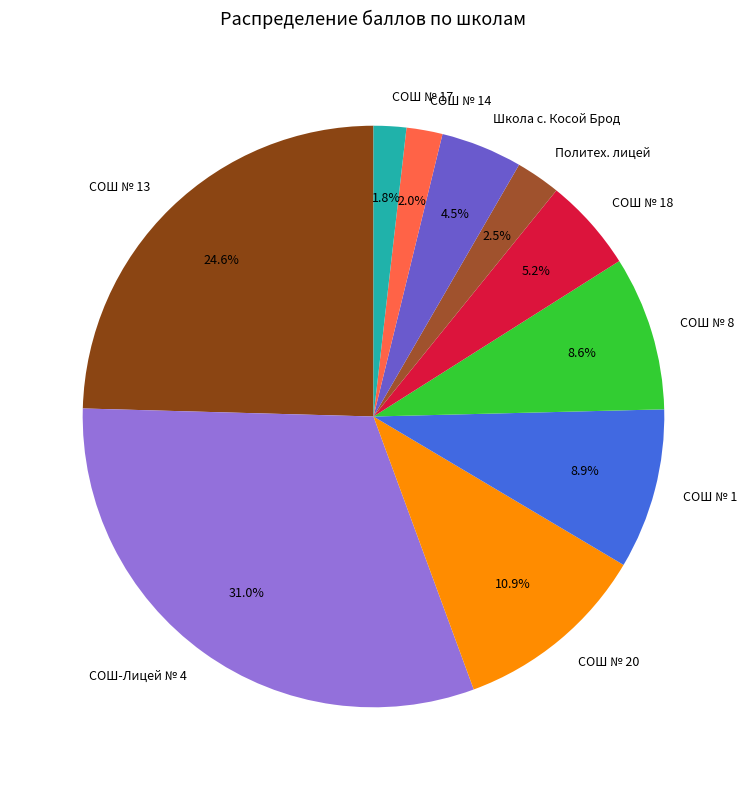

How many slices are in this pie chart?

10